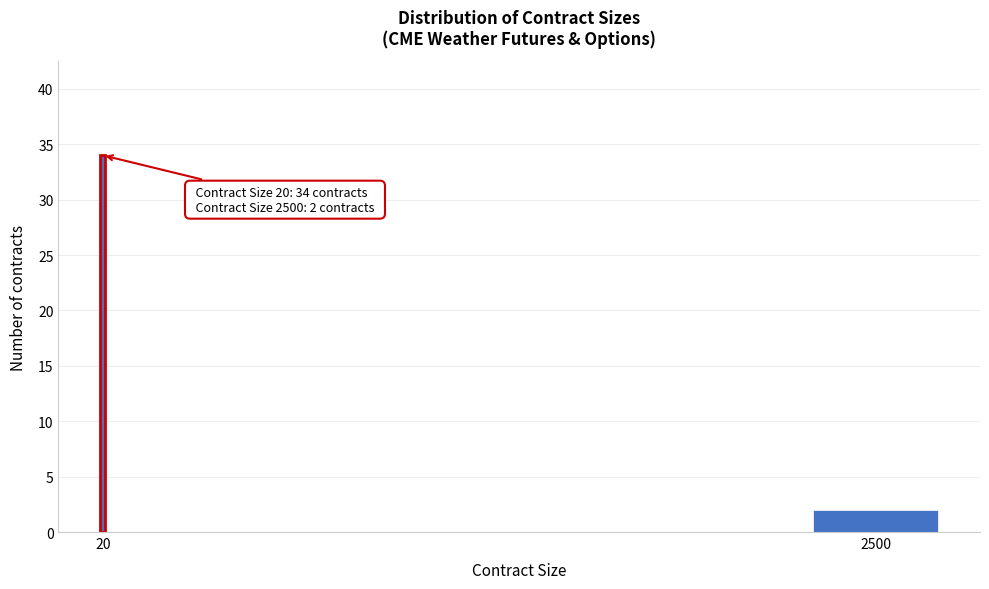

Reading left to right, list all the values displayed in this chart.

20=34	2500=2